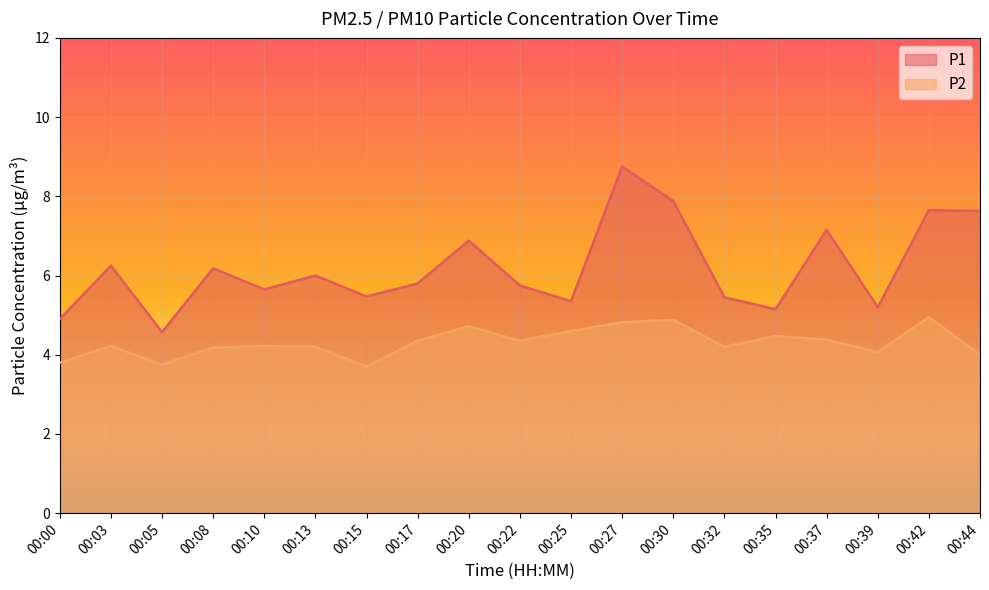

What are all the series names shown in the legend?

P1, P2